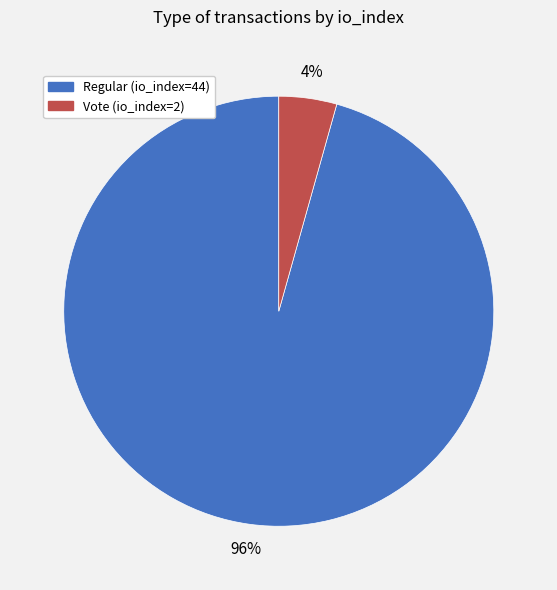

Is the sum of Regular (io_index=44) and Vote (io_index=2) greater than half?

Yes